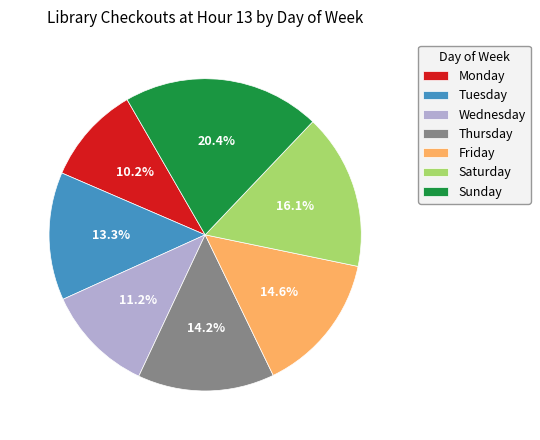

Which has a higher value, Monday or Wednesday?

Wednesday